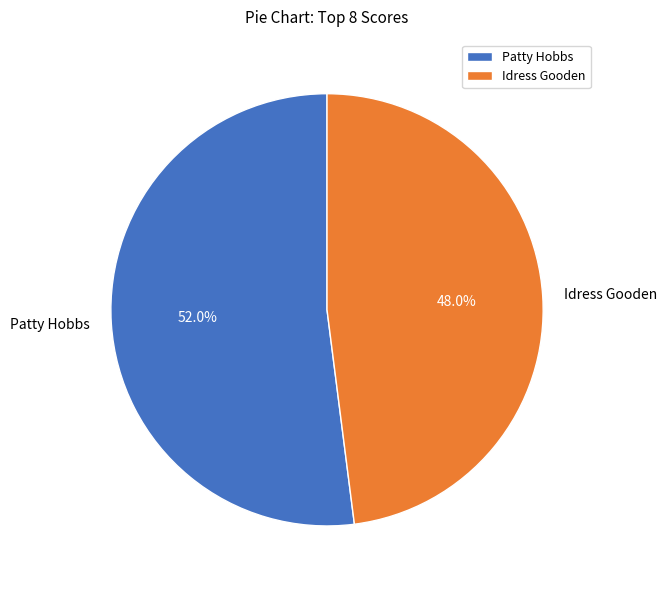

To the nearest percent, what is the combined percentage of Idress Gooden and Patty Hobbs?

100%